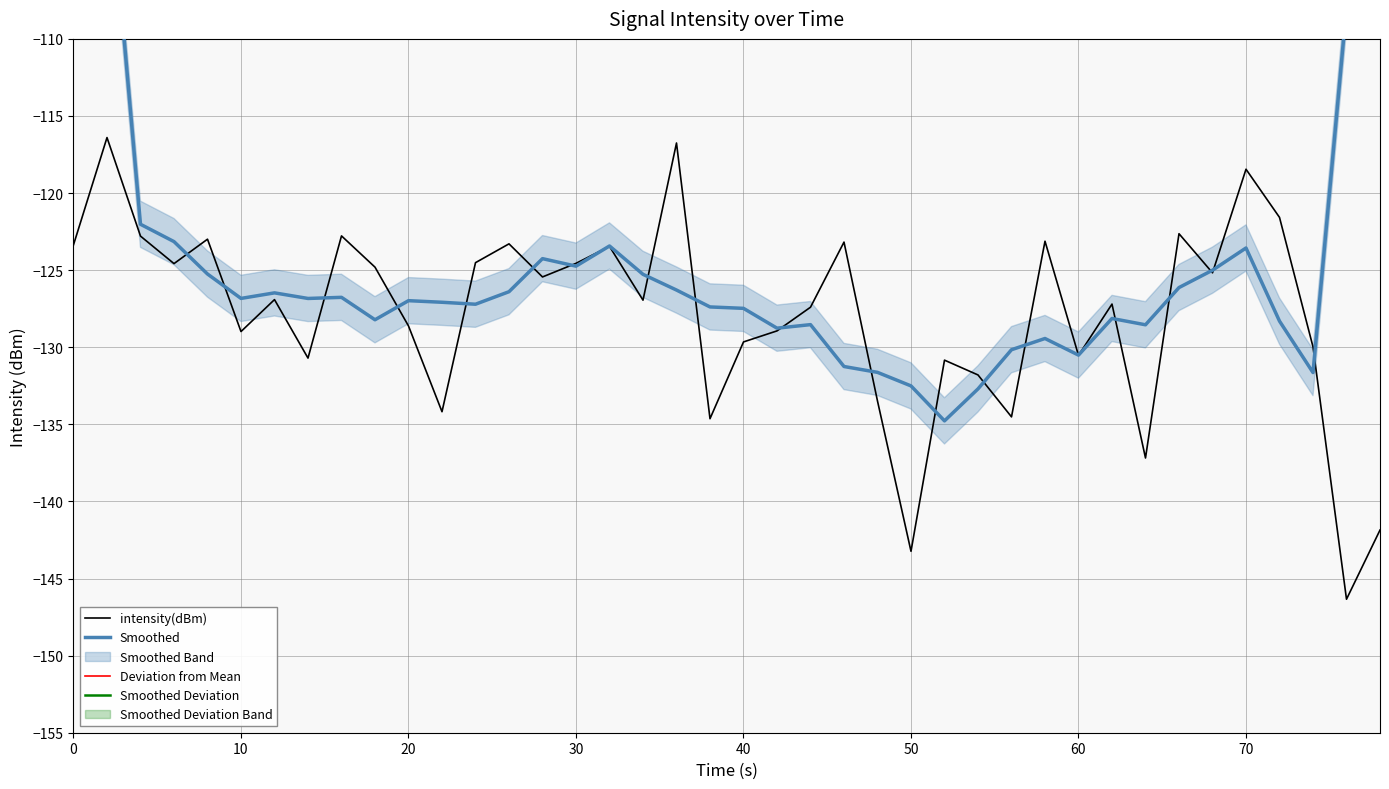

True or false: Smoothed Deviation has more than 1 interior local peaks.

True